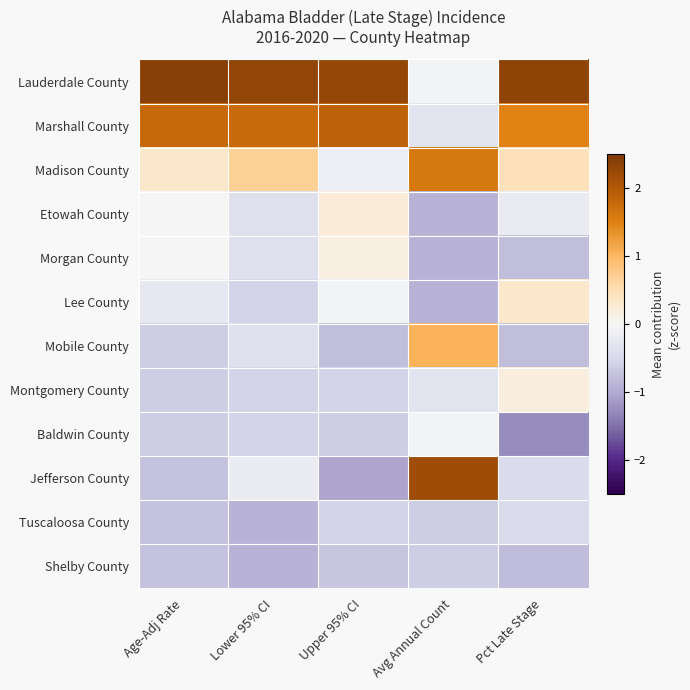

Between Upper 95% CI and Avg Annual Count, which is larger?

Upper 95% CI